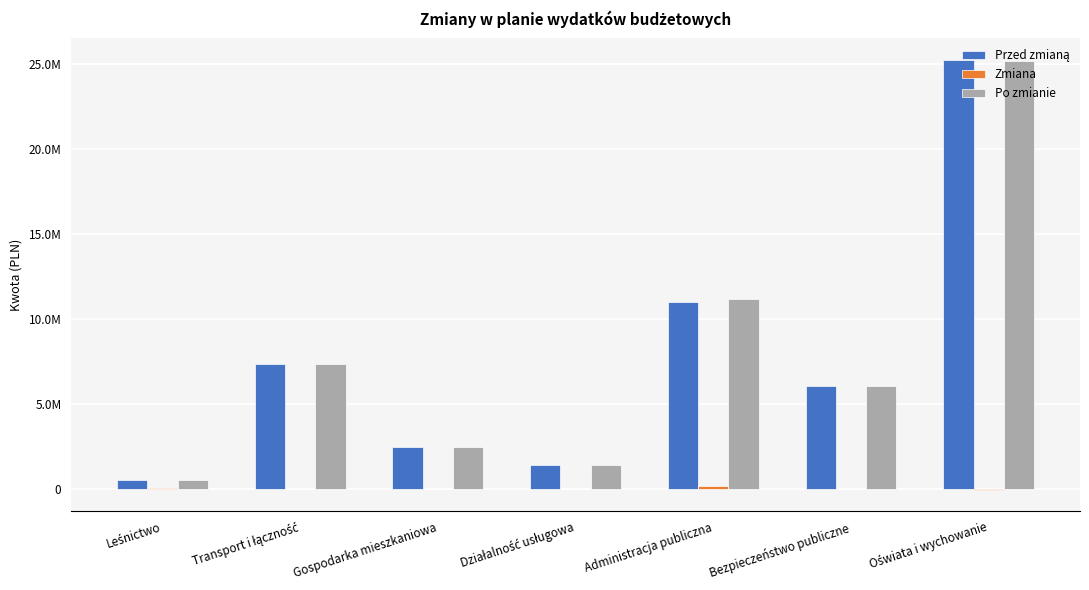

True or false: Przed zmianą has a value of 9488665.8 at Oświata i wychowanie.

False